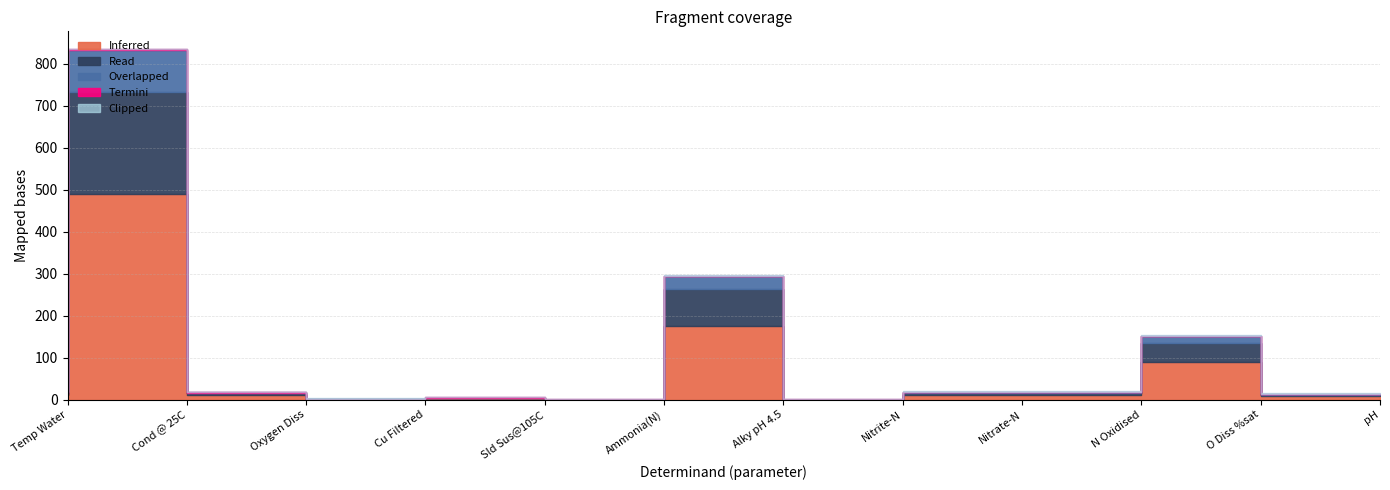

Where is the first local minimum for Inferred?

Cu Filtered